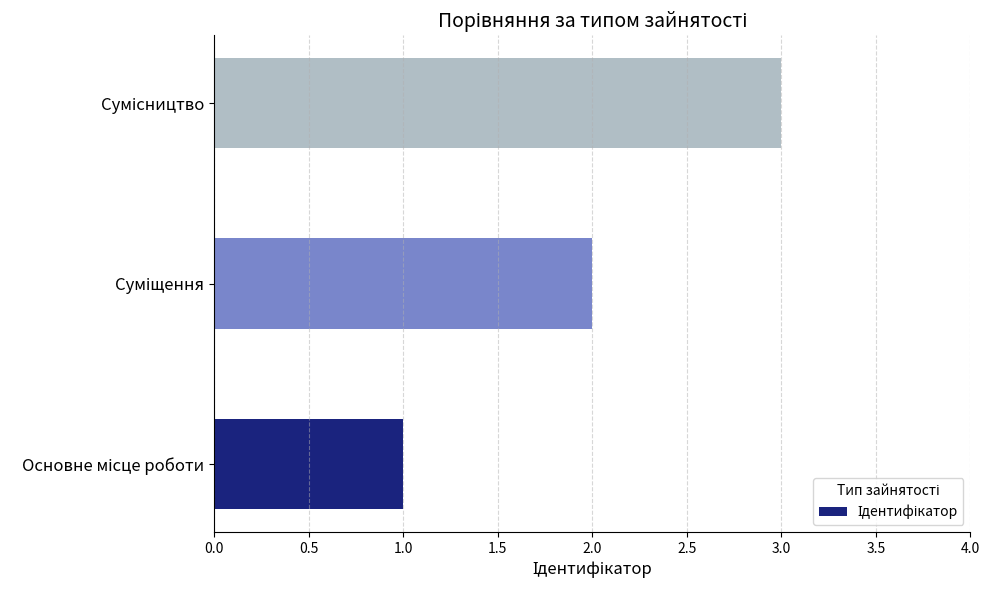

What is the maximum value shown in the chart?

3